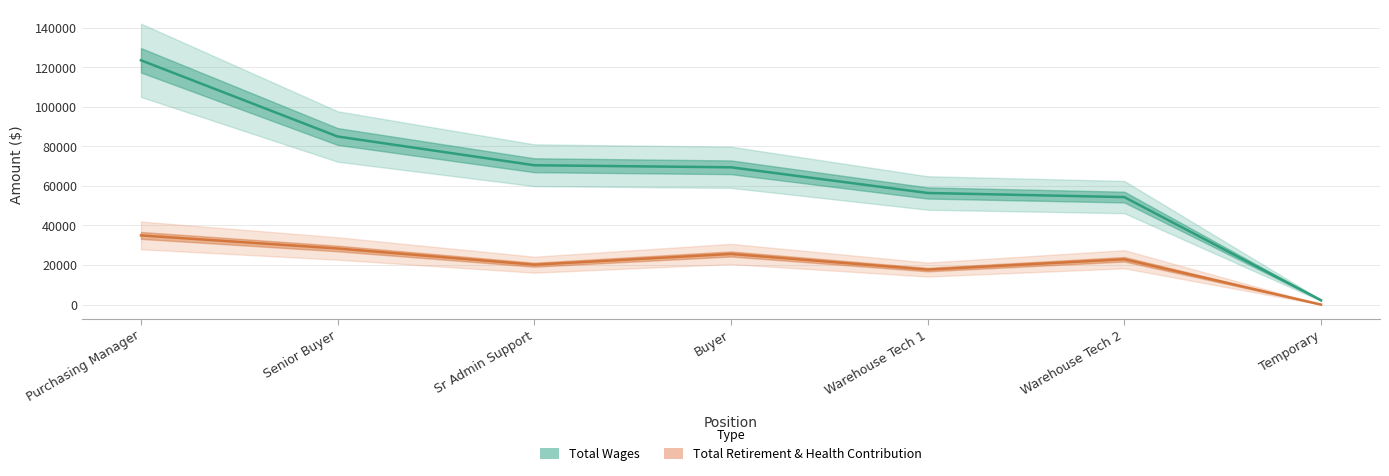

Is the value of Total Wages at Temporary greater than the value of Total Retirement & Health Contribution at Purchasing Manager?

No